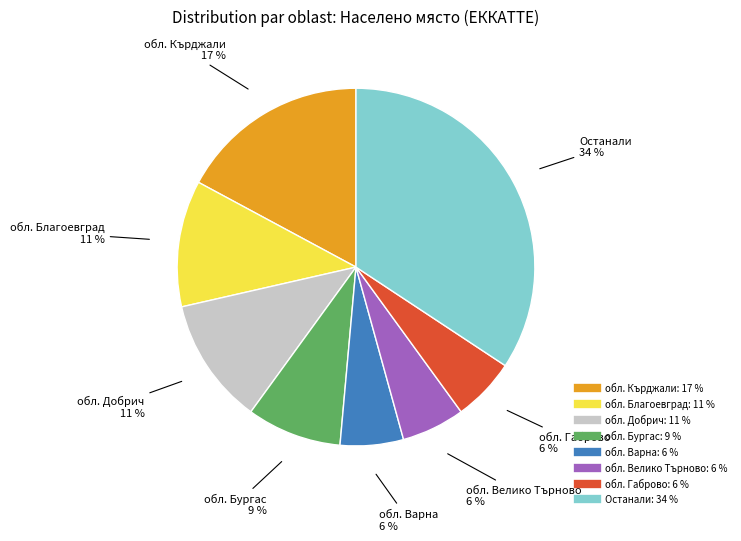

Is there a majority slice in this chart?

No